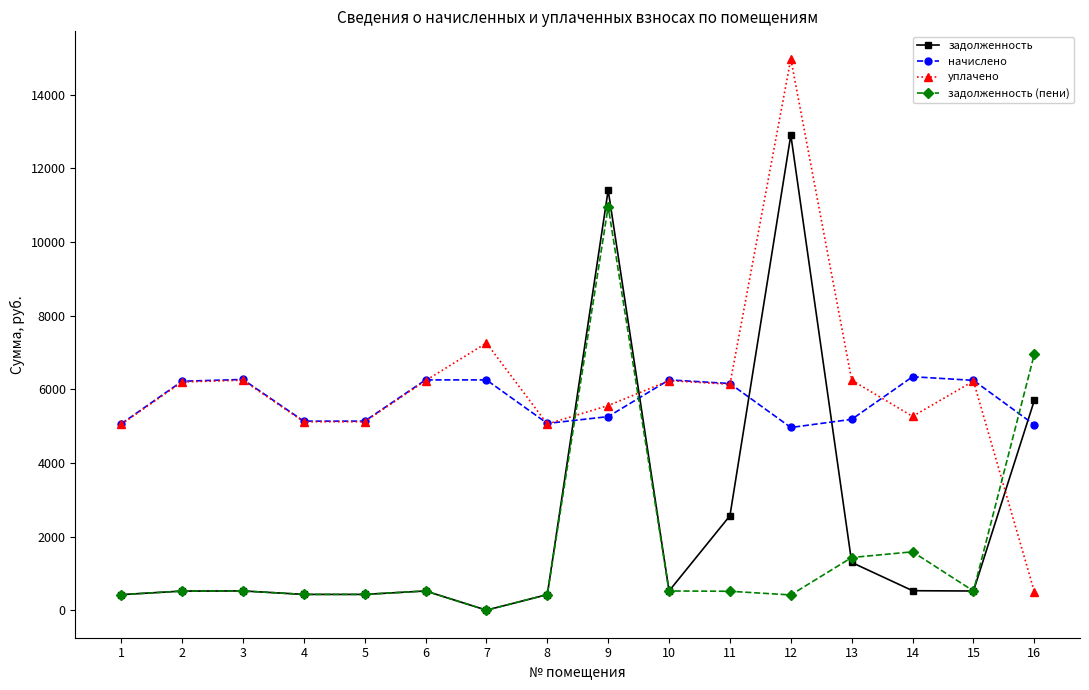

What is the total value across all series at 12?

33255.6